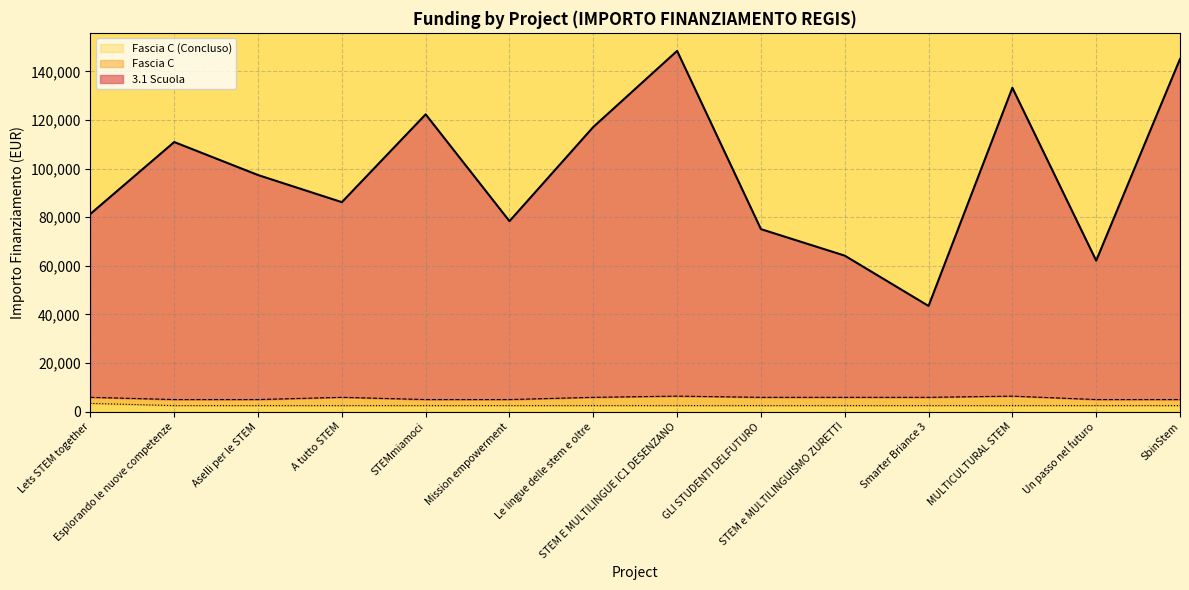

Which series has the widest spread of values?

3.1 Scuola